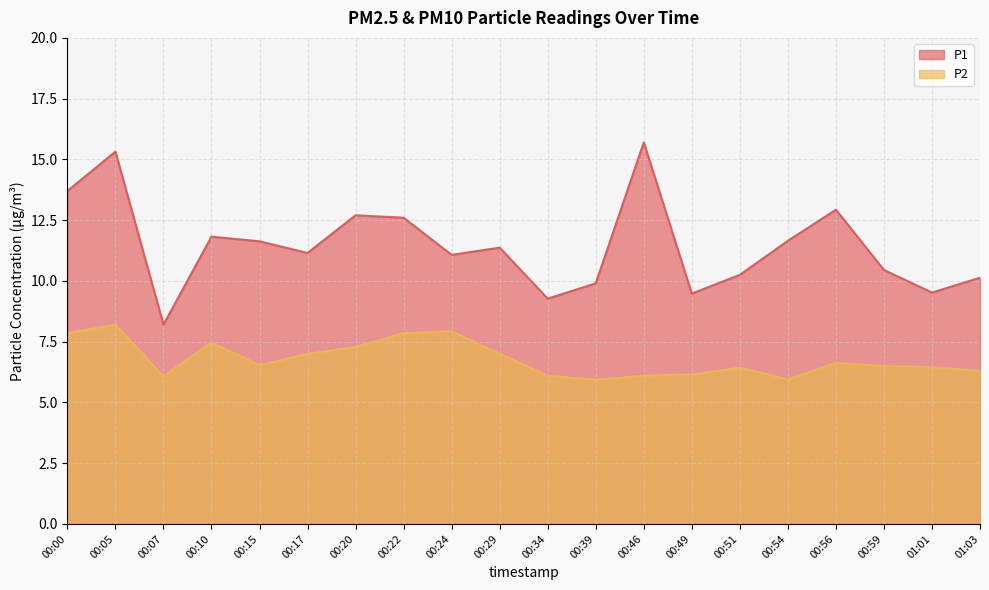

What is the difference between the maximum and minimum values in the P1 series?

7.5